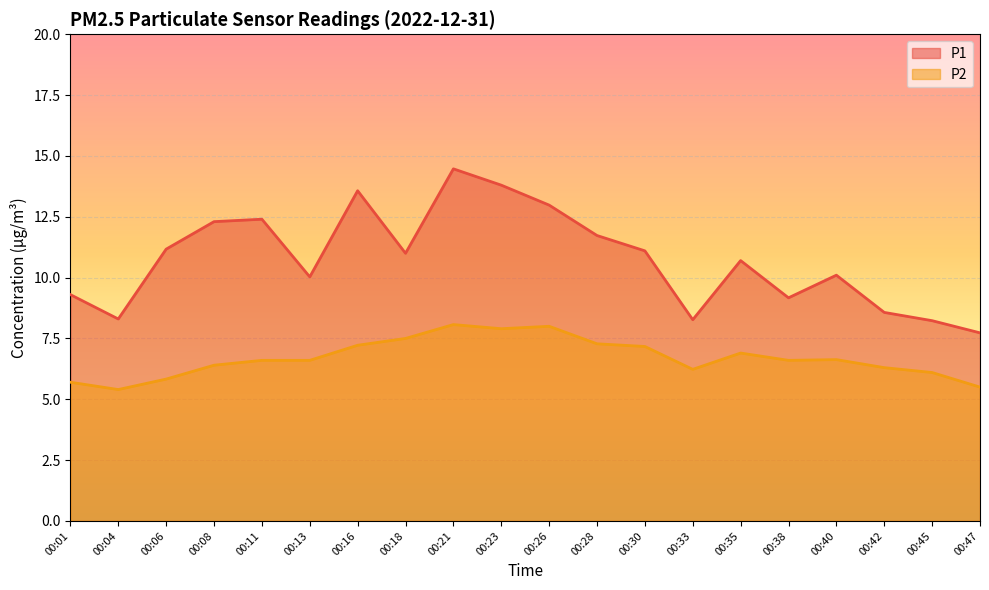

What is the value of the P2 point at the 9th from the left?

8.1